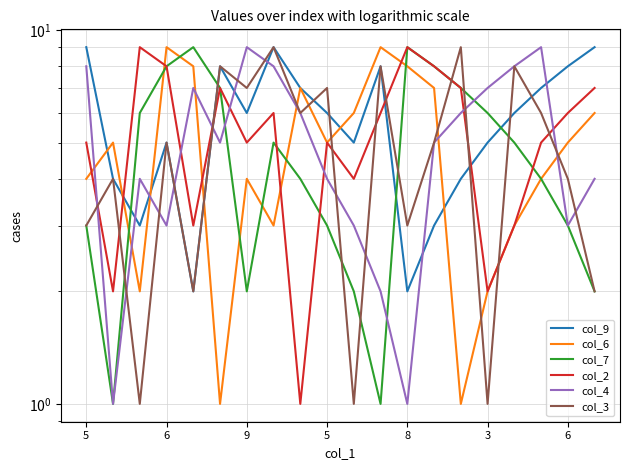

At which category does the chart reach its peak across all series?

5